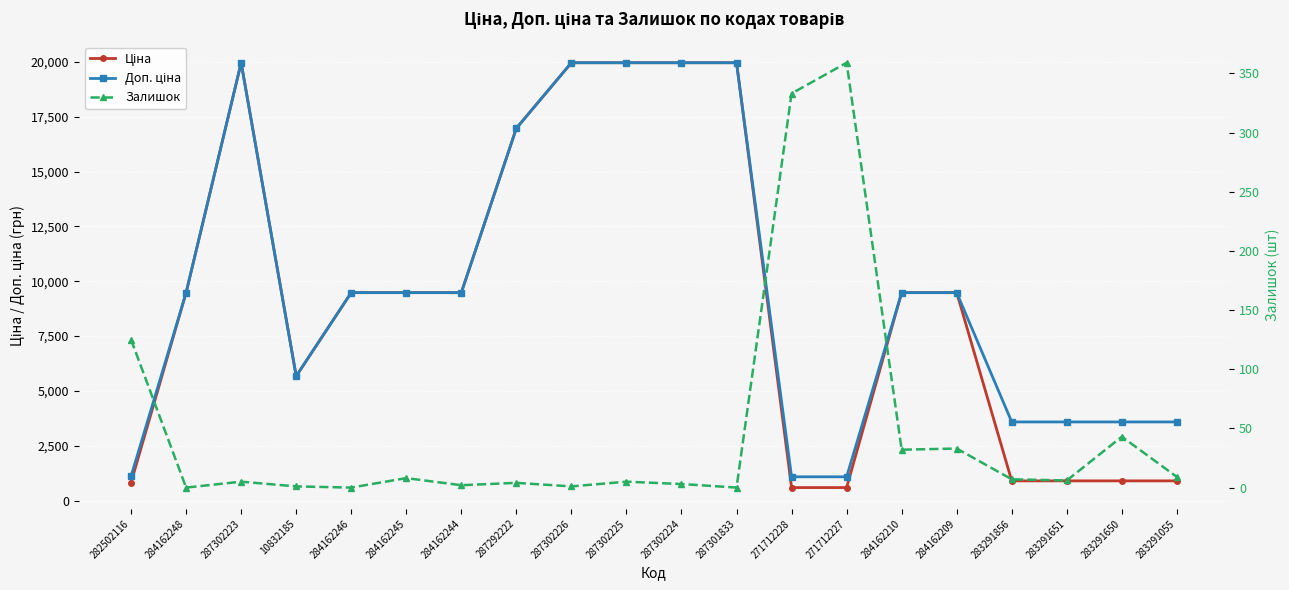

What is the label of the 16th point from the left?

284162209